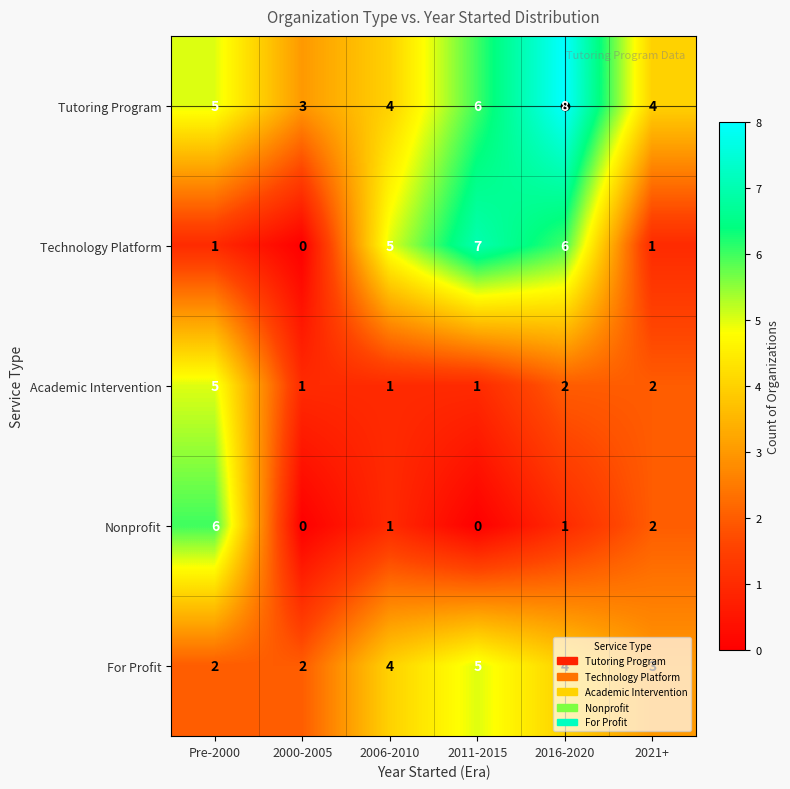

At 2011-2015, list the series in order from smallest to largest.

Nonprofit, Academic Intervention, For Profit, Tutoring Program, Technology Platform